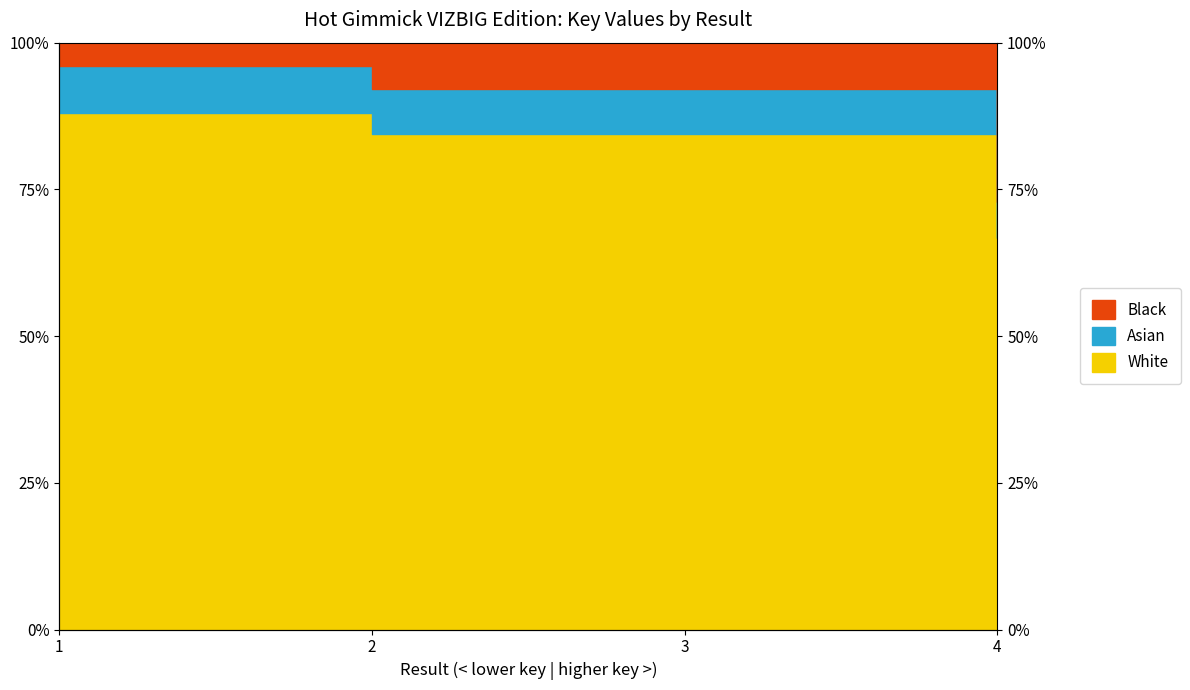

True or false: there are more than 0 points higher than both neighbors.

False